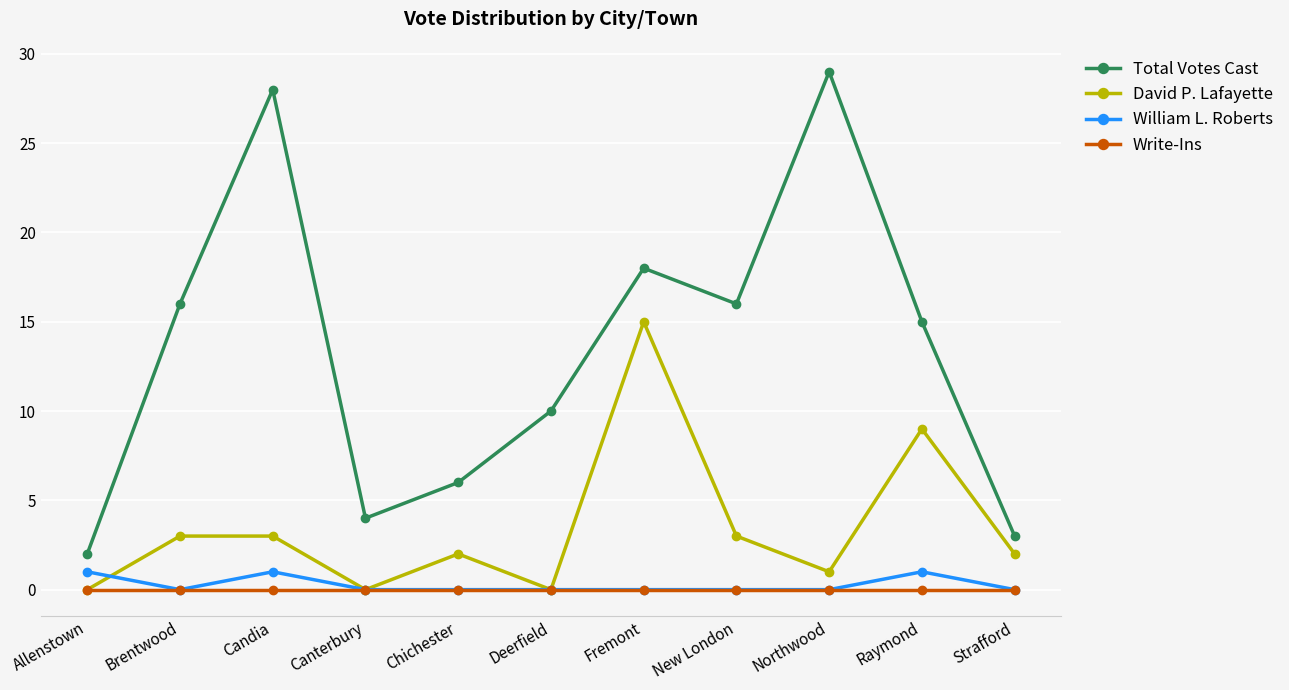

Which series has the largest total across all categories?

Total Votes Cast